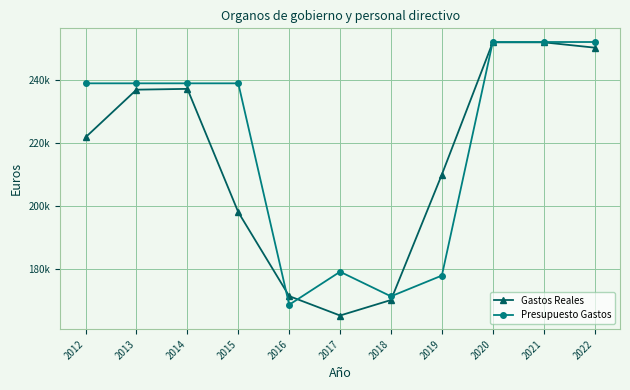

Does the chart have visible grid lines?

Yes